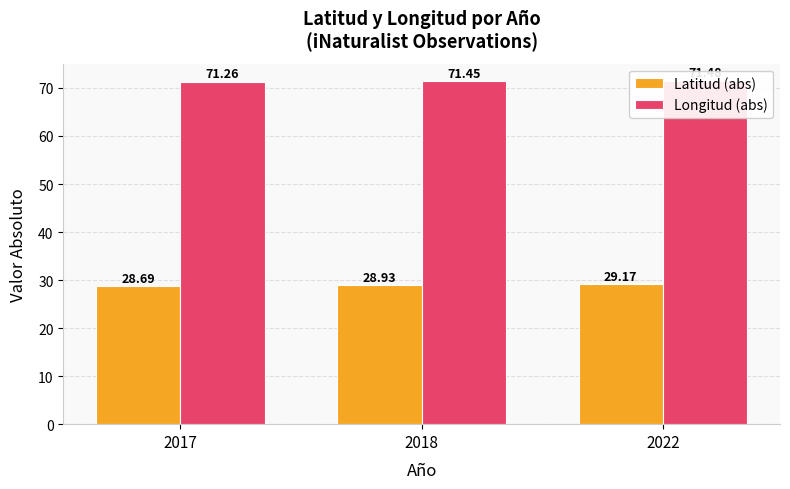

What is the total value across all series at 2018?

100.4